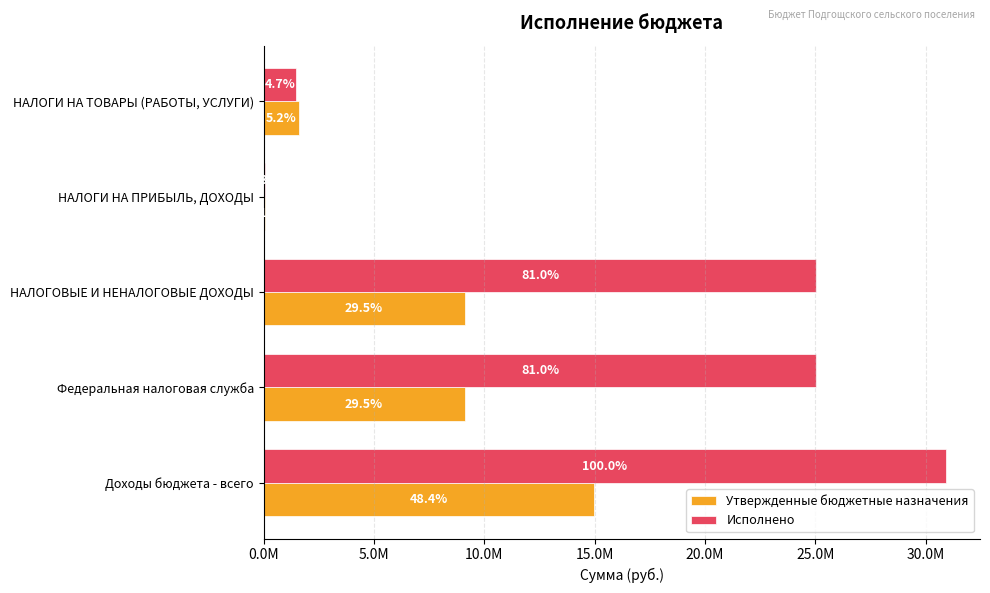

Which series has the largest range (max minus min)?

Исполнено